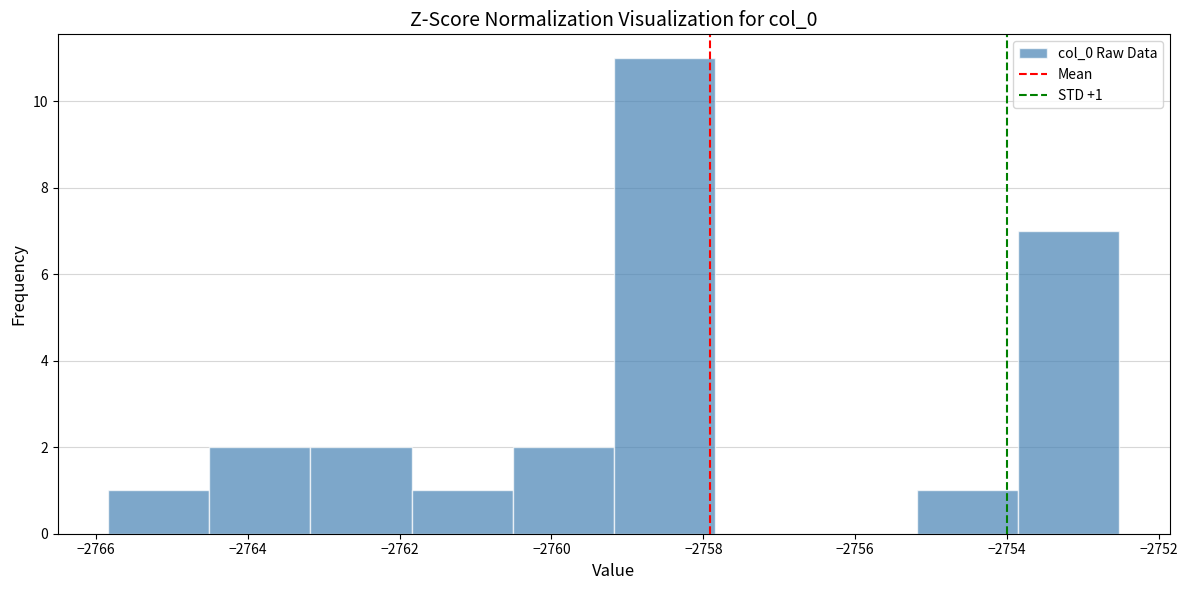

Over which range of the x-axis is the bar tallest?

-2759.2 to -2757.8